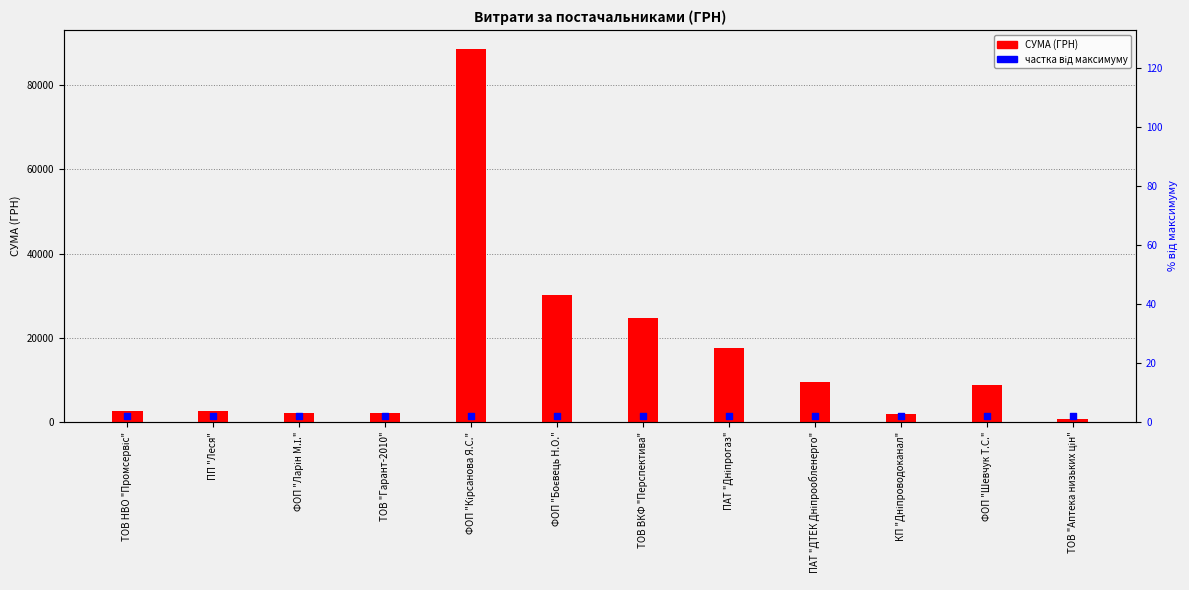

Is the value of СУМА (ГРН) at ФОП "Боєвець Н.О." greater than the value of відсоток від макс at ТОВ НВО "Промсервіс"?

Yes